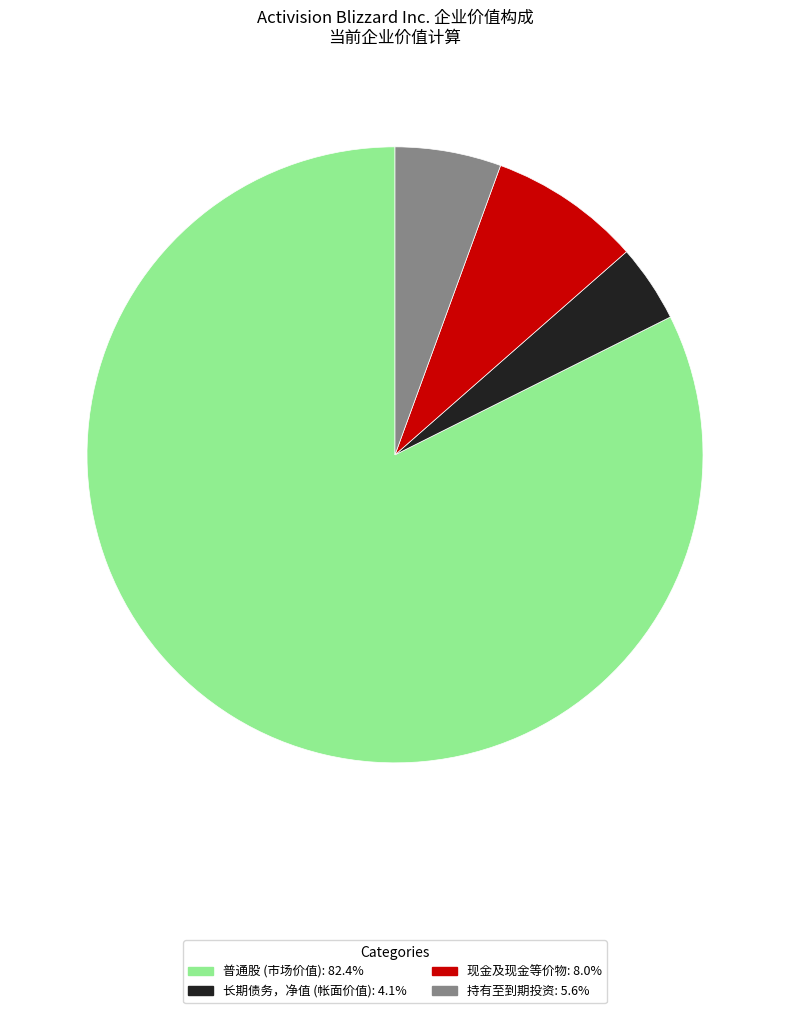

Does 普通股 (市场价值) represent more than half of the total?

Yes